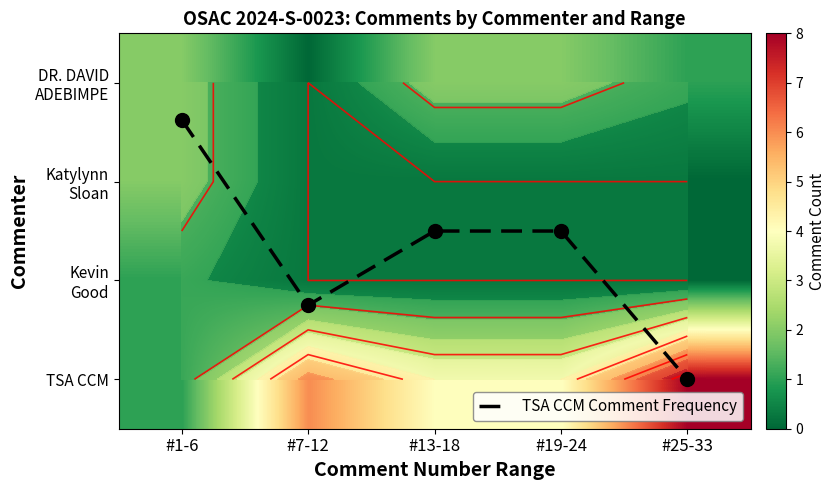

What is the lowest value of the TSA CCM Comment Frequency series?

0.4